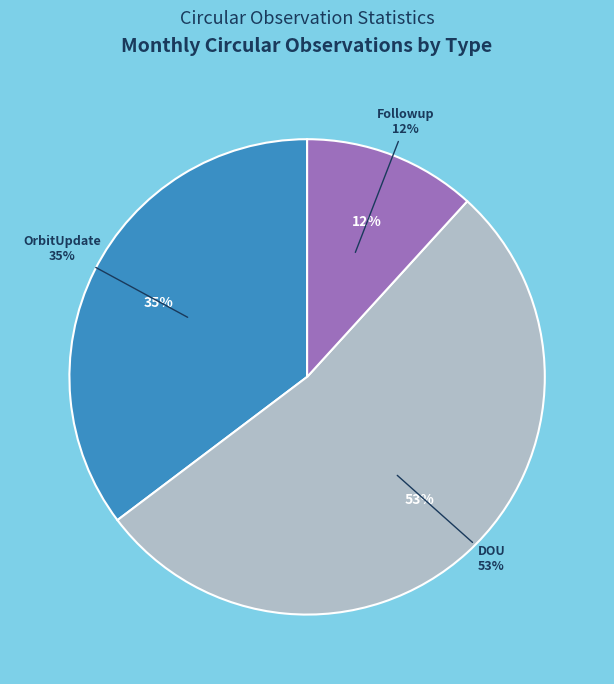

Rank the series by their average value, from highest to lowest.

DOU, OrbitUpdate, Followup